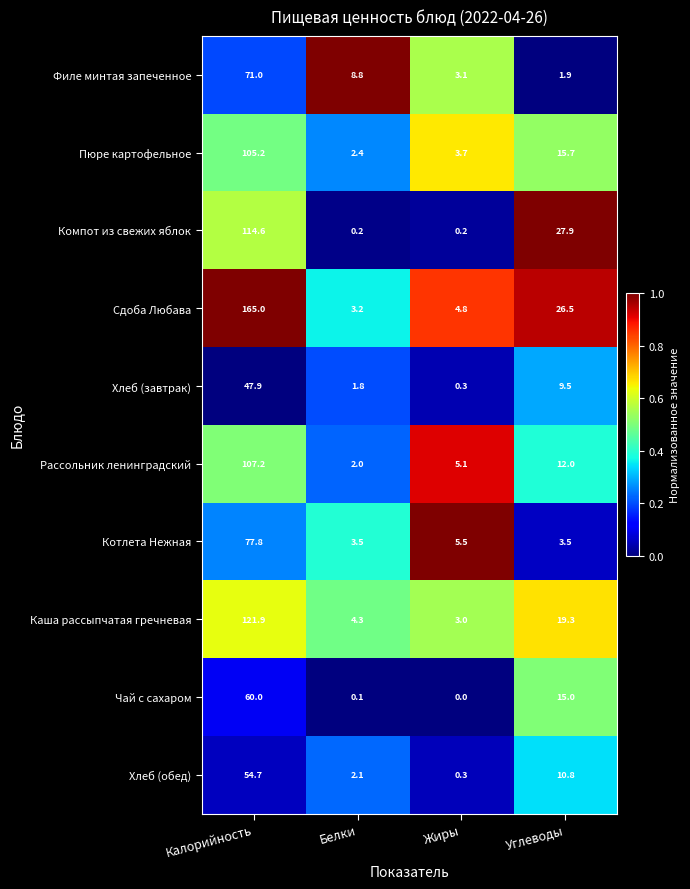

What is the difference between the maximum and minimum values in the Пюре картофельное series?

102.8